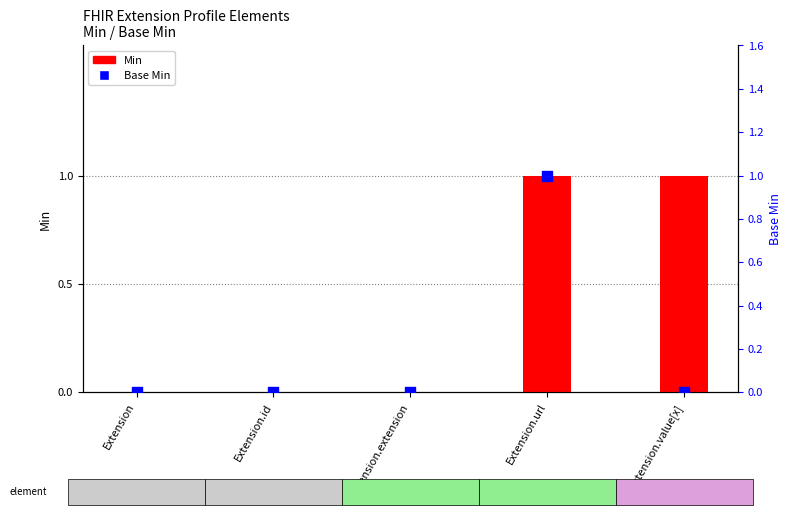

What are all the series names shown in the legend?

Min, Base Min